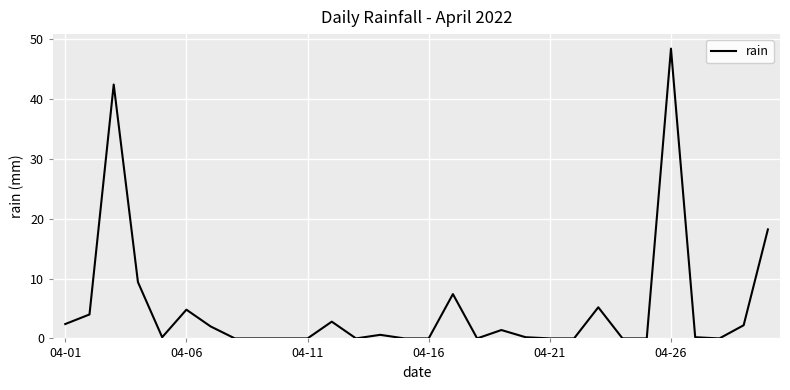

What is the difference between the maximum and minimum values?

48.4